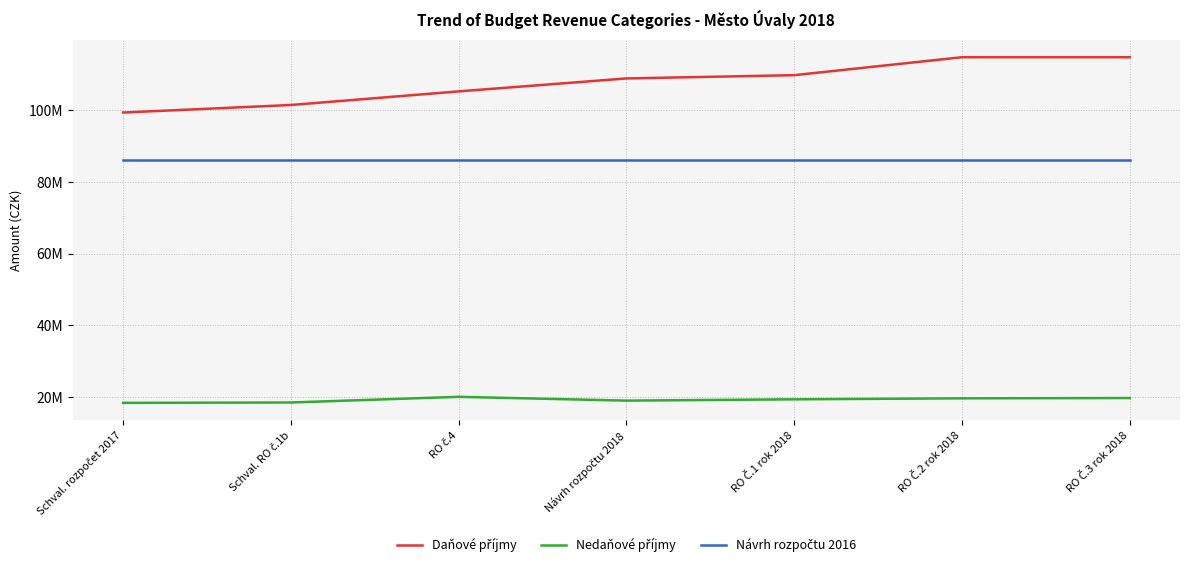

What is the value of the Daňové příjmy point at the 5th from the left?

109758000